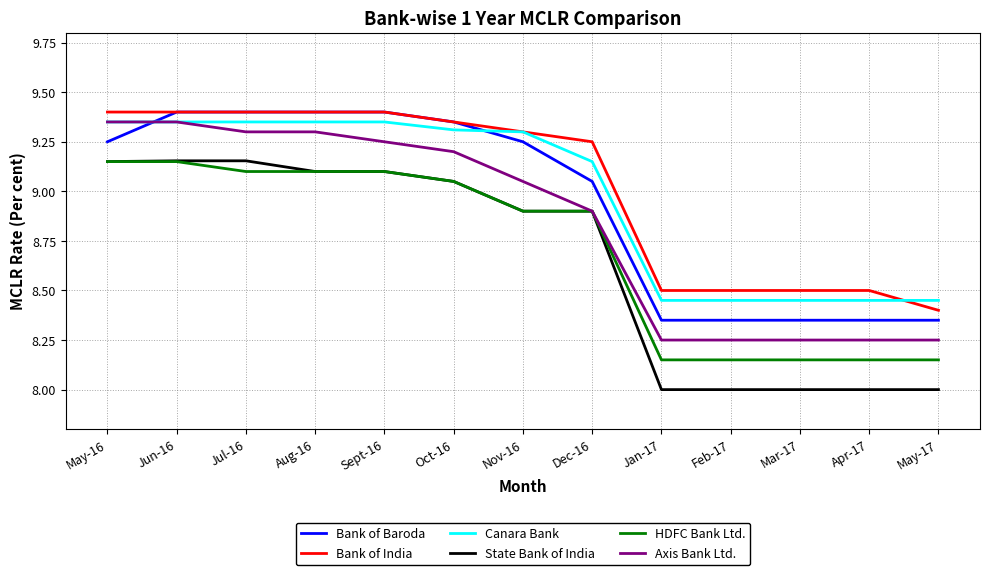

What is the difference between the second highest and minimum values in the Bank of India series?

1.0